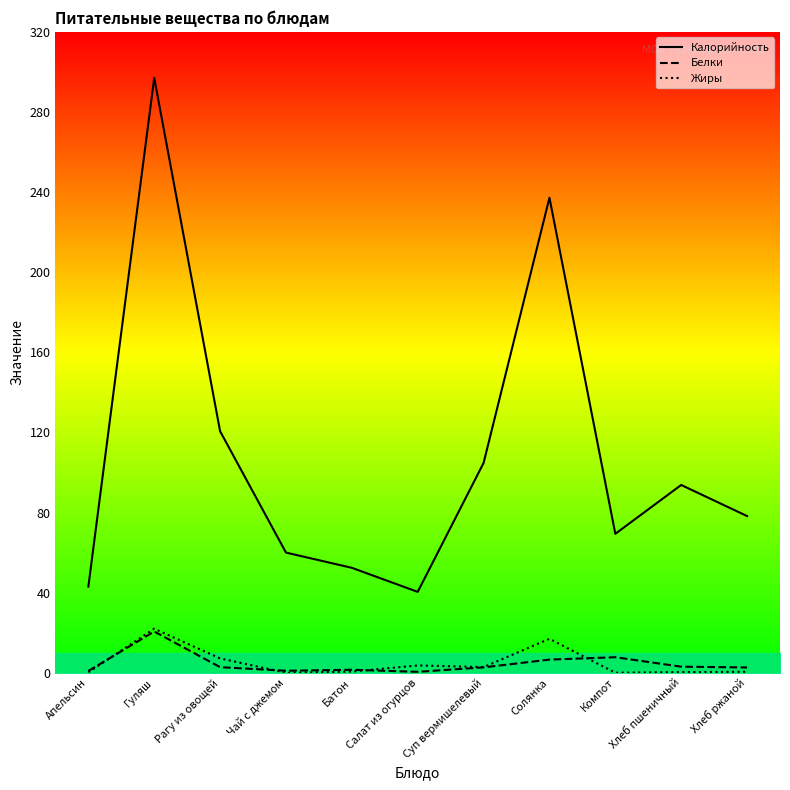

Reading left to right, what are all the values shown in this chart?

Калорийность: Апельсин=43.0	Гуляш=297.0	Рагу из овощей=120.6	Чай с джемом=60.0	Батон=52.4	Салат из огурцов=40.4	Суп вермишелевый=104.8	Солянка=237.2	Компот=69.4	Хлеб пшеничный=93.8	Хлеб ржаной=78.2
Белки: Апельсин=0.9	Гуляш=20.6	Рагу из овощей=2.8	Чай с джемом=1.0	Батон=1.5	Салат из огурцов=0.5	Суп вермишелевый=2.7	Солянка=6.6	Компот=7.8	Хлеб пшеничный=3.0	Хлеб ржаной=2.6
Жиры: Апельсин=0.2	Гуляш=22.0	Рагу из овощей=7.2	Чай с джемом=0.0	Батон=0.6	Салат из огурцов=3.6	Суп вермишелевый=2.8	Солянка=16.9	Компот=0.0	Хлеб пшеничный=0.3	Хлеб ржаной=0.5